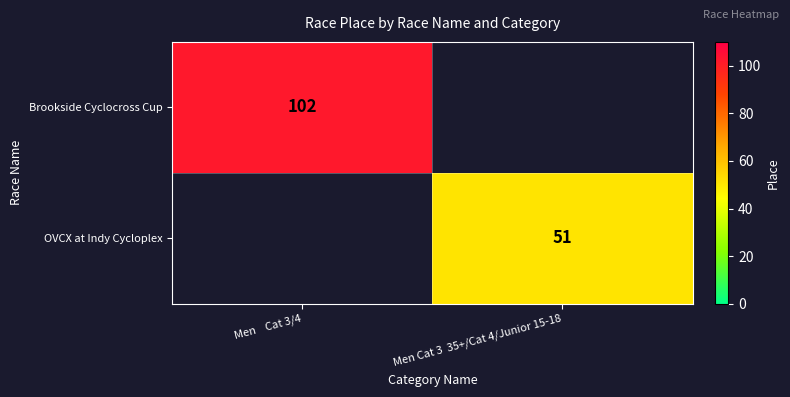

The value of Brookside Cyclocross Cup at Men    Cat 3/4 is 102. True or false?

True